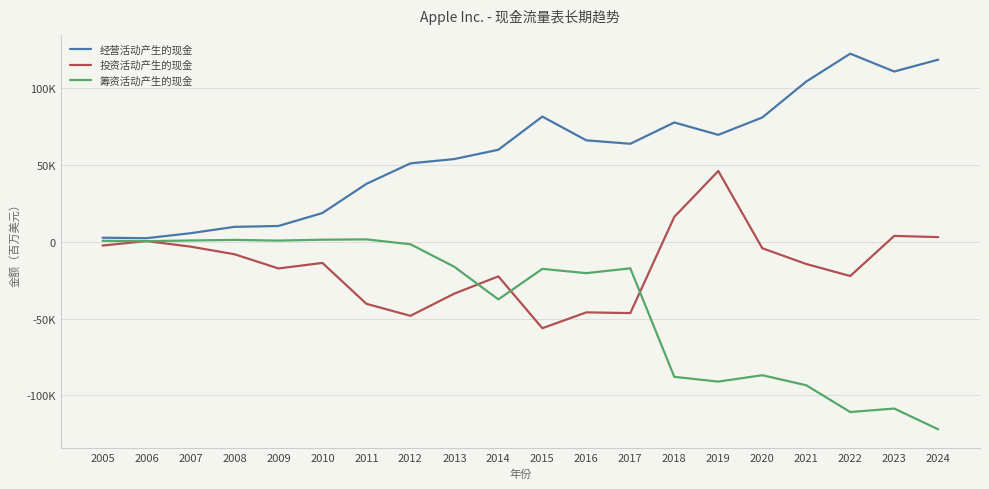

List the series in order of their peak value, lowest first.

筹资活动产生的现金, 投资活动产生的现金, 经营活动产生的现金